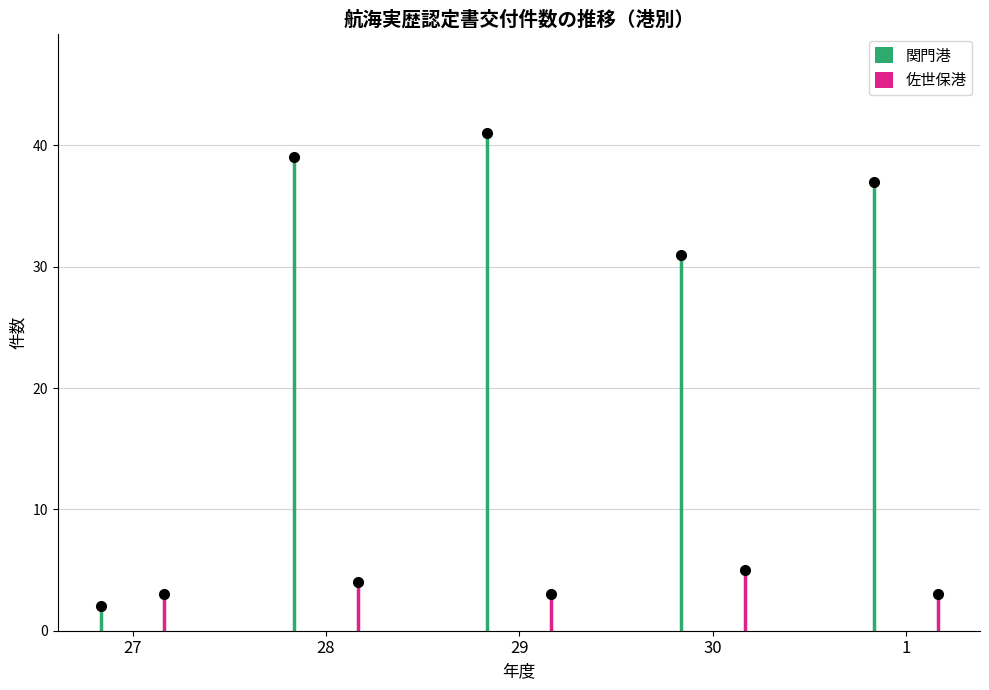

True or false: 佐世保港 has a value of 3 at 1.

True